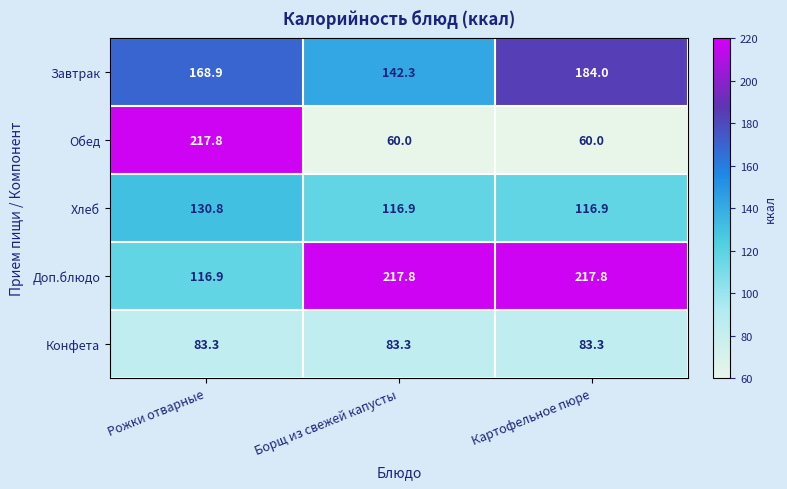

Which series has the largest total across all categories?

Доп.блюдо